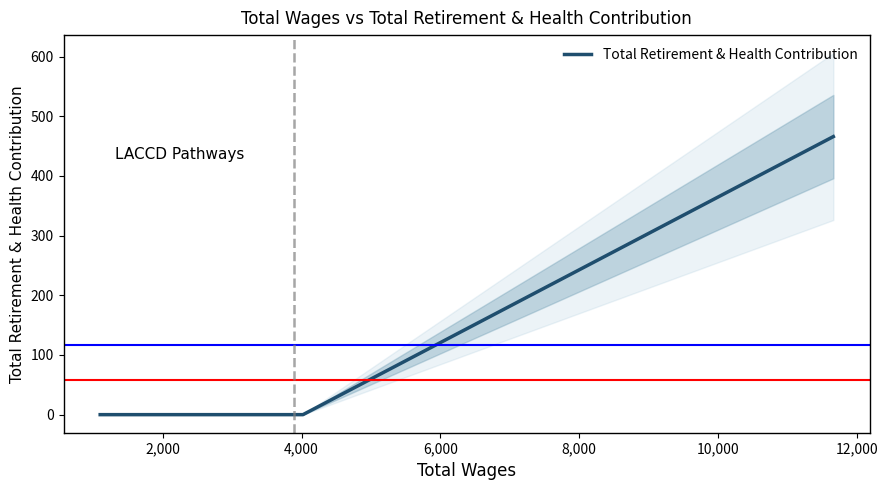

True or false: Total Retirement & Health Contribution has more than 1 interior local peaks.

False